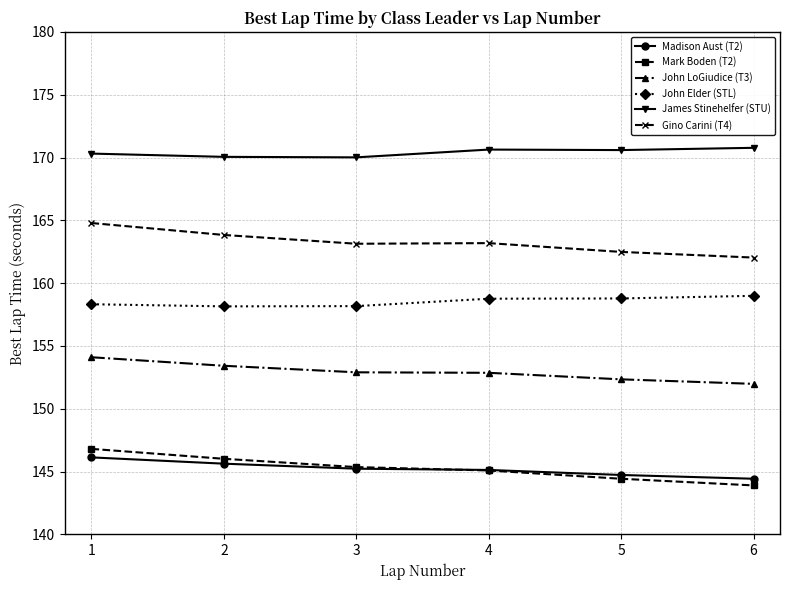

What is the total value across all series at 6?

932.1